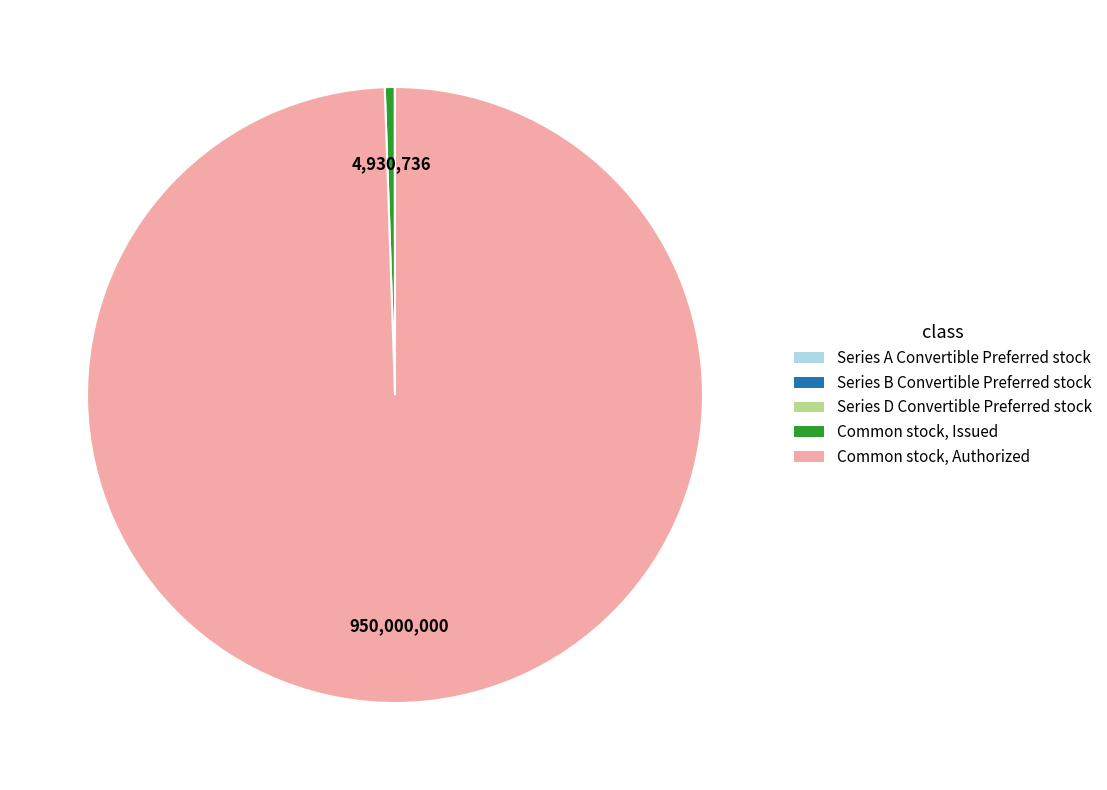

Which category has the biggest portion of the pie?

Common stock, Authorized